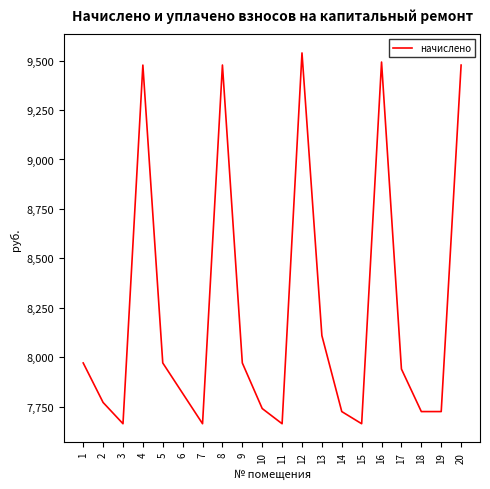

The value at 8 is 9477.5. True or false?

True